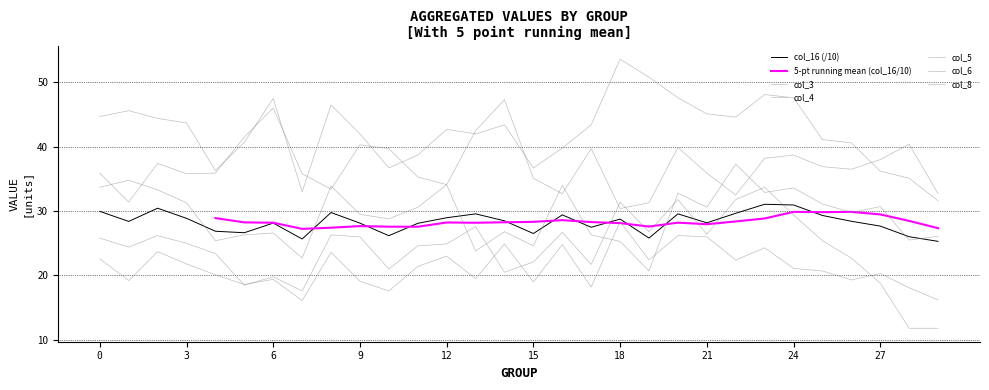

How many series are shown in this chart?

6